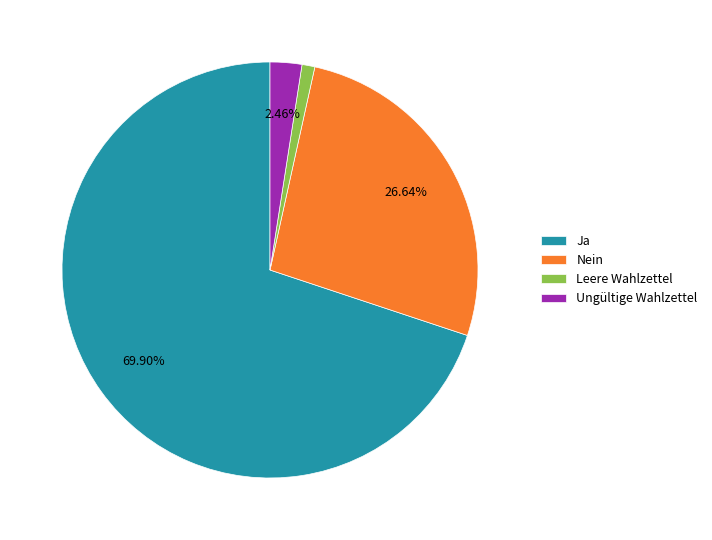

Which category has the biggest portion of the pie?

Ja